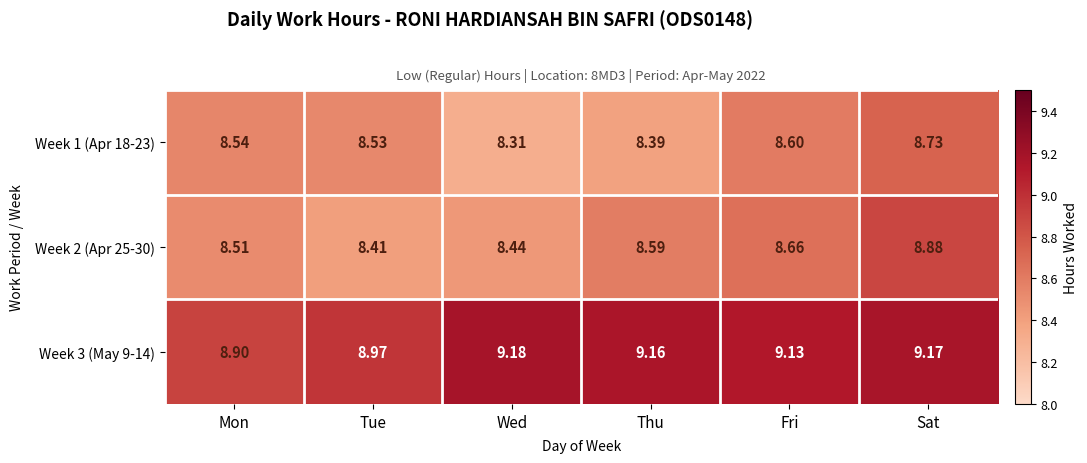

At which label is Week 1 (Apr 18-23) closest to 8?

Wed